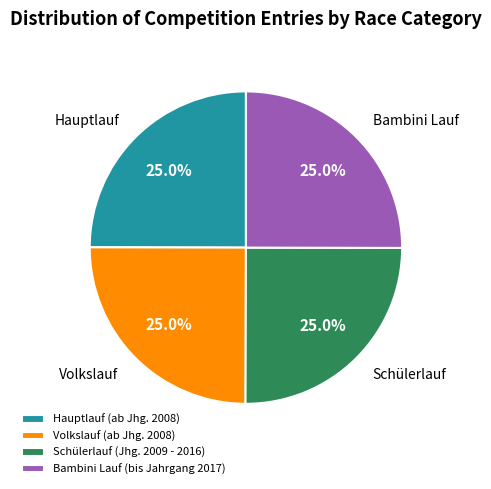

To the nearest percent, what percentage of the pie is Schülerlauf (Jhg. 2009 - 2016)?

25%